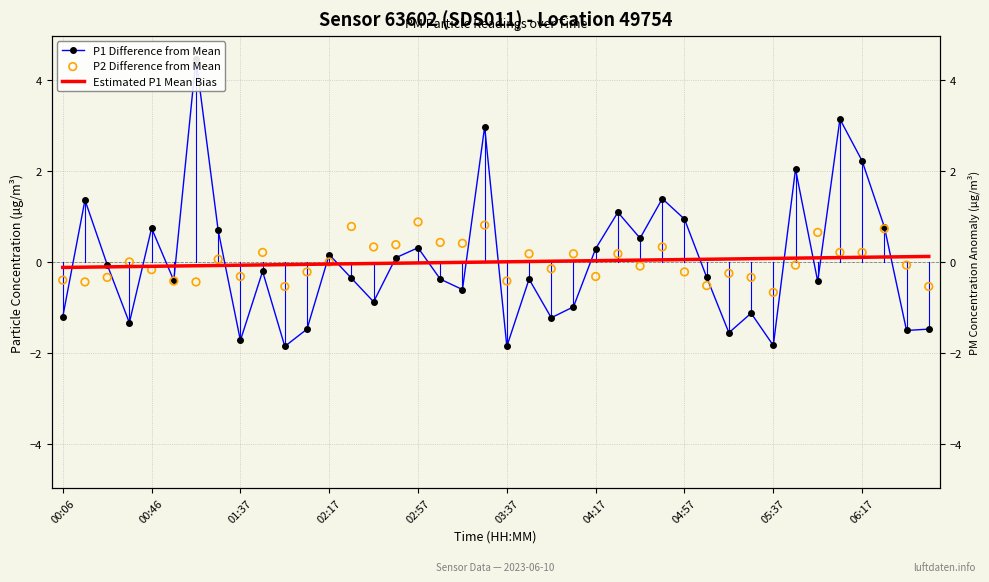

What are all the series names shown in the legend?

P1 Difference from Mean, Estimated P1 Mean Bias, P2 Difference from Mean